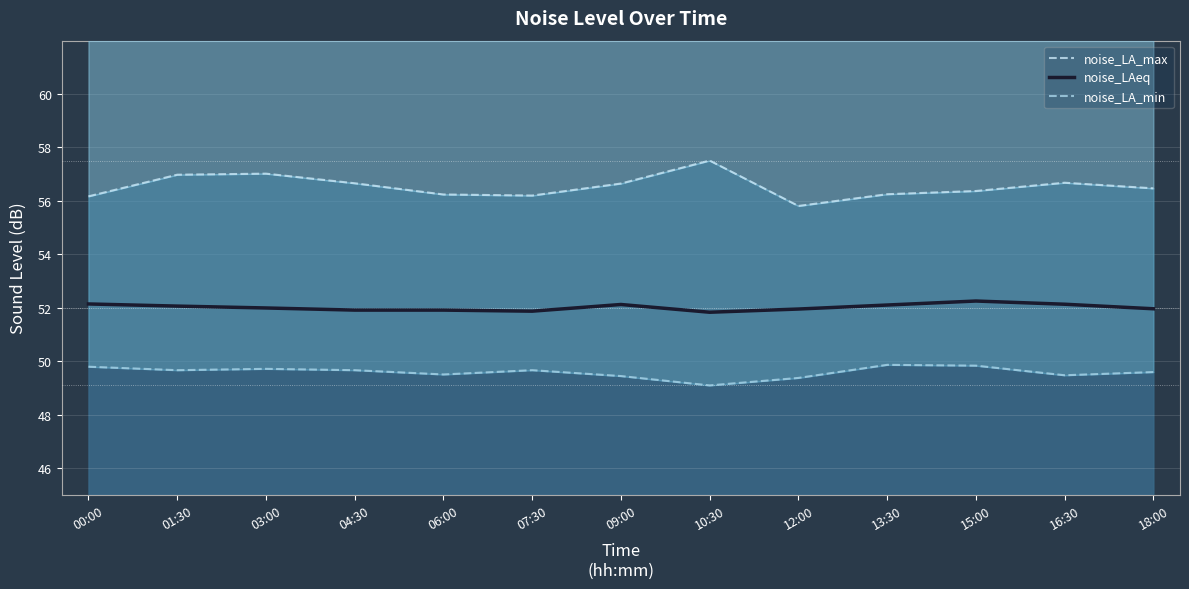

At how many categories does at least one series exceed 53?

13